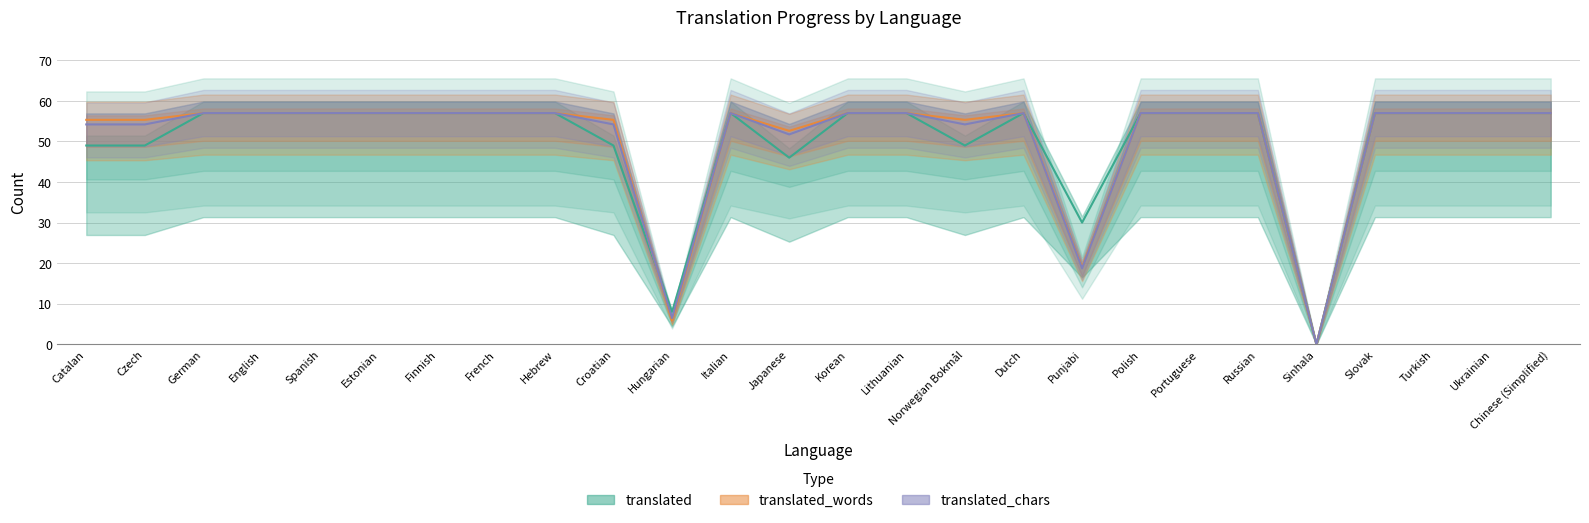

Which label corresponds to the largest value in the chart?

German